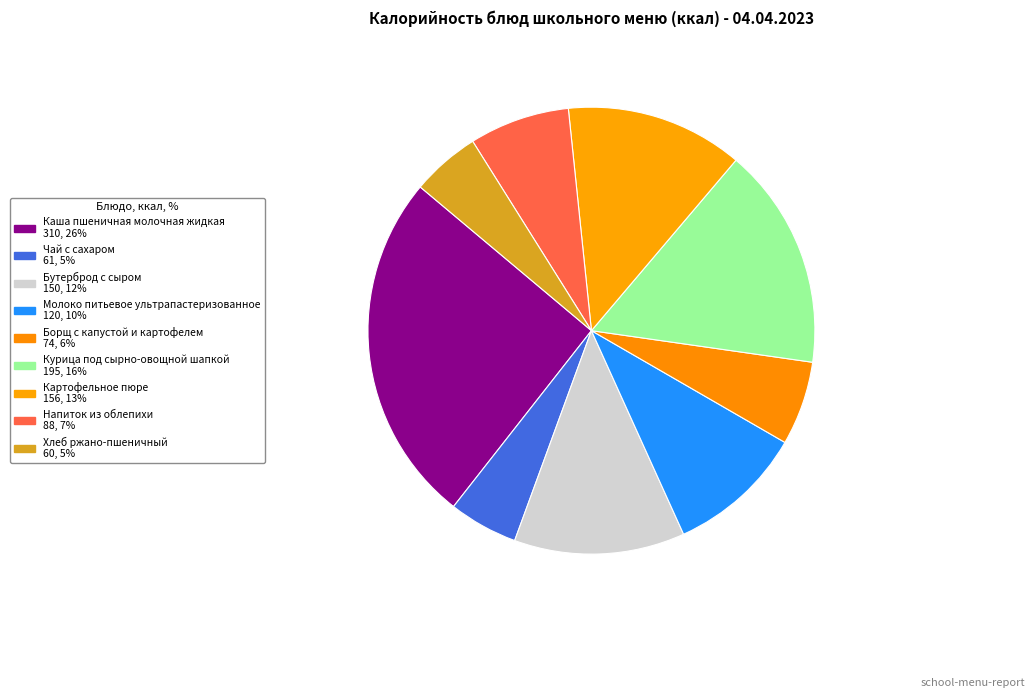

How many segments does this pie chart have?

9